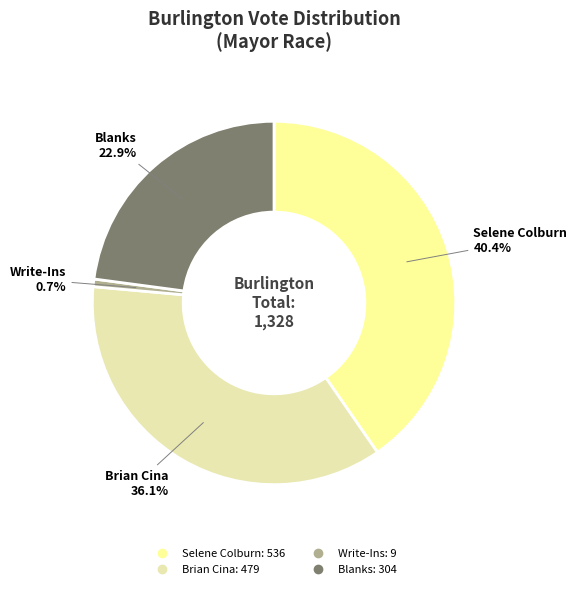

True or false: Brian Cina accounts for 49% of the total.

False